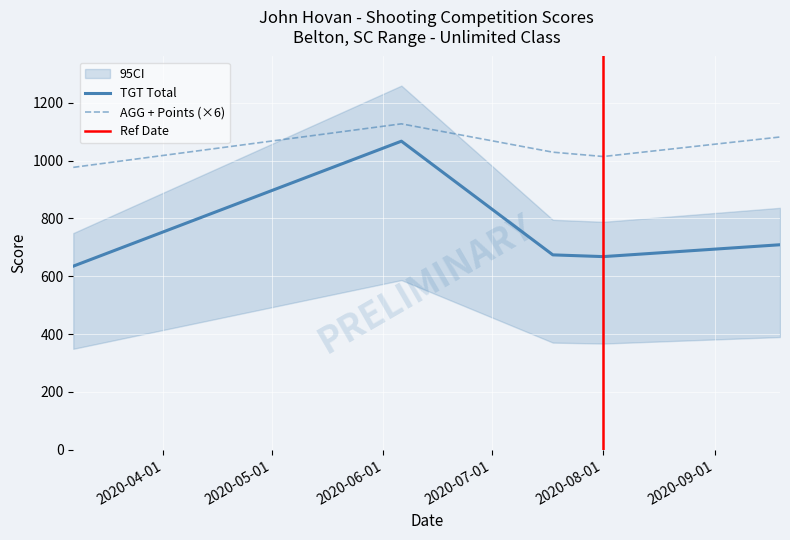

Does the chart display data point markers on the line(s)?

No